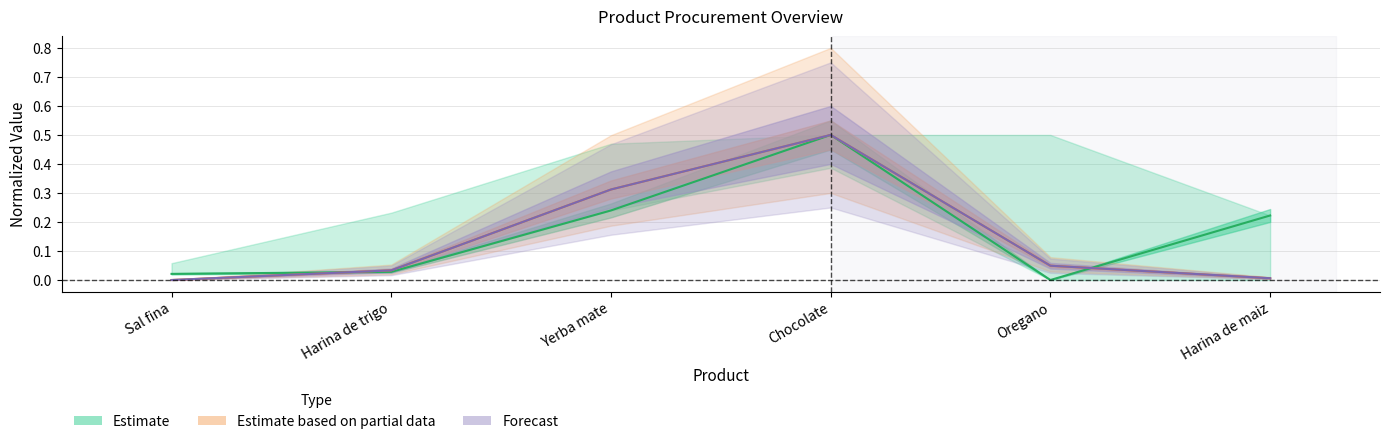

What position from the left is Sal fina?

1